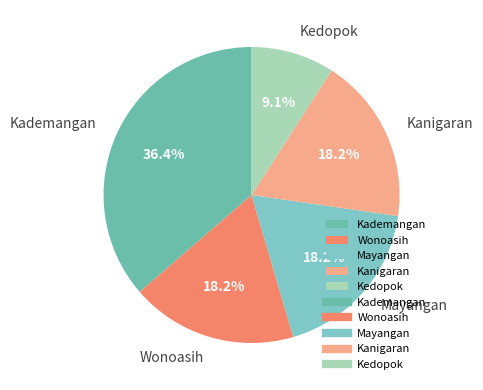

Which category has the smallest portion of the pie?

Kedopok